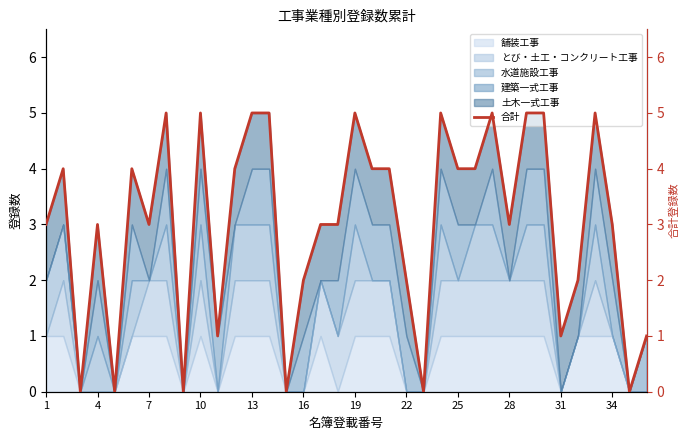

How many points are higher than both their immediate neighbors (excluding endpoints)?

9